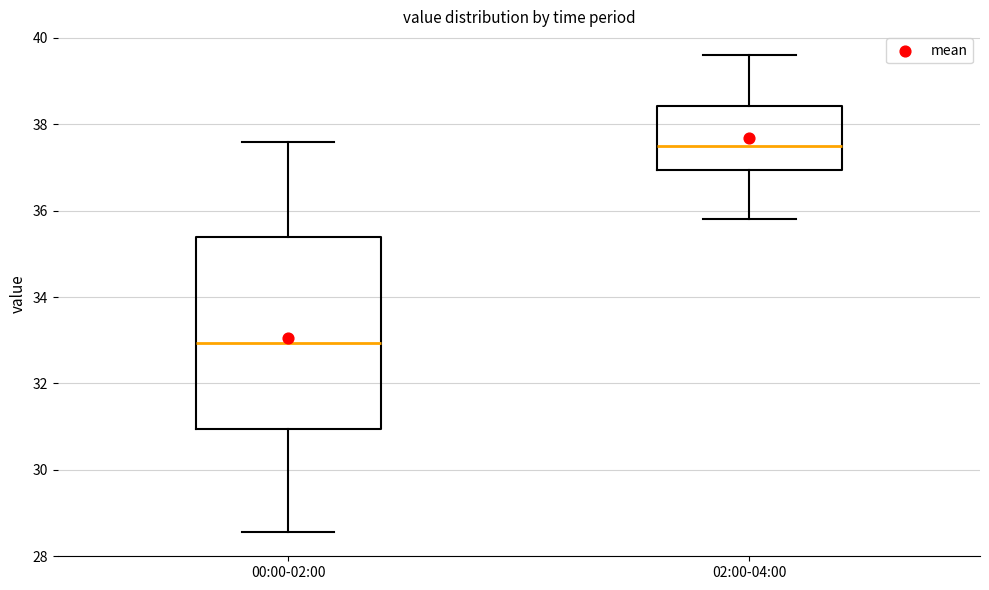

Where does the upper whisker of the box for 00:00-02:00 end on the y-axis? The values are not printed on the chart, so give them approximately, as read against the axis.

37.6